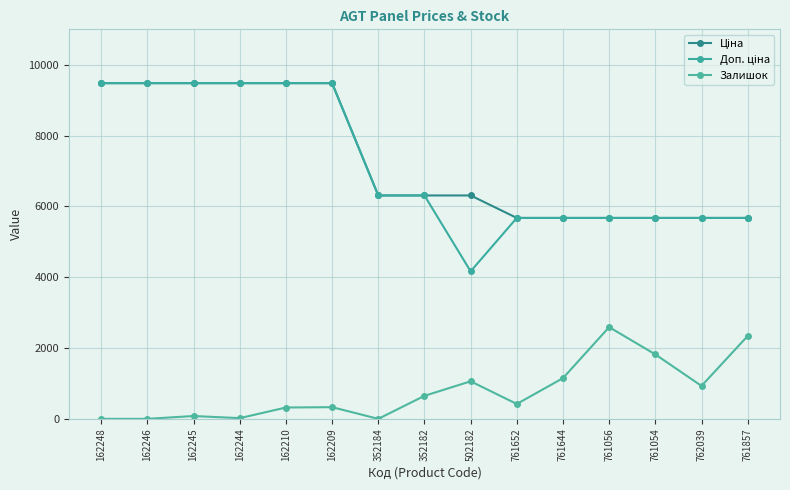

Between 162244 and 761857, which is larger?

162244